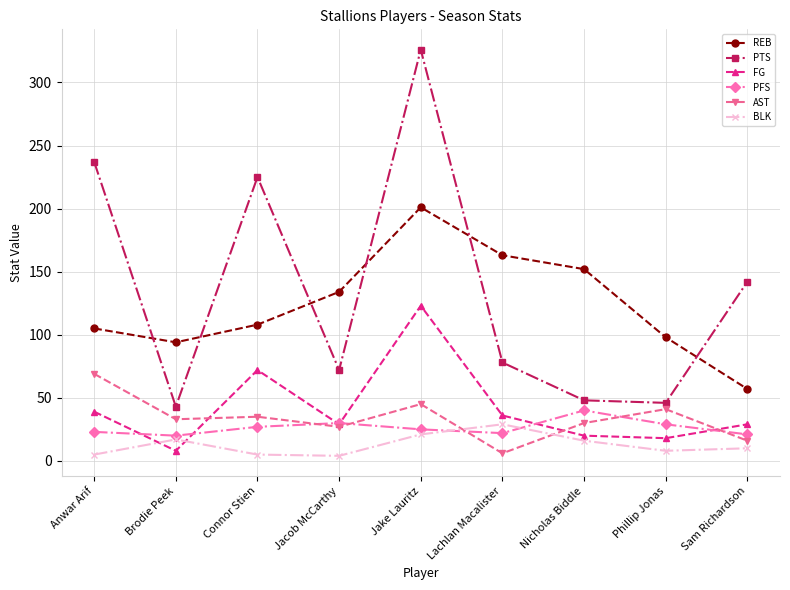

Which series ends up on top after the final intersection of FG and AST?

FG